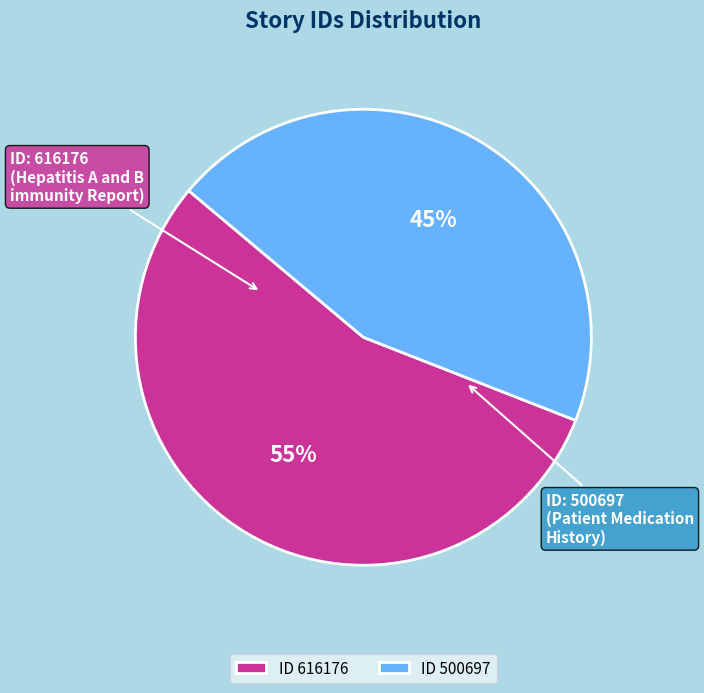

Rank the categories by value from lowest to highest.

ID 500697, ID 616176